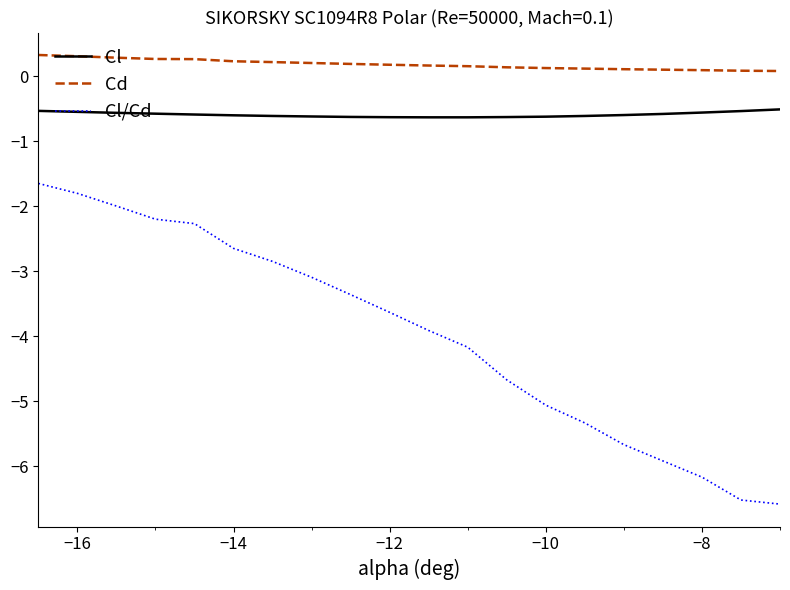

What is the smallest value displayed?

-6.6